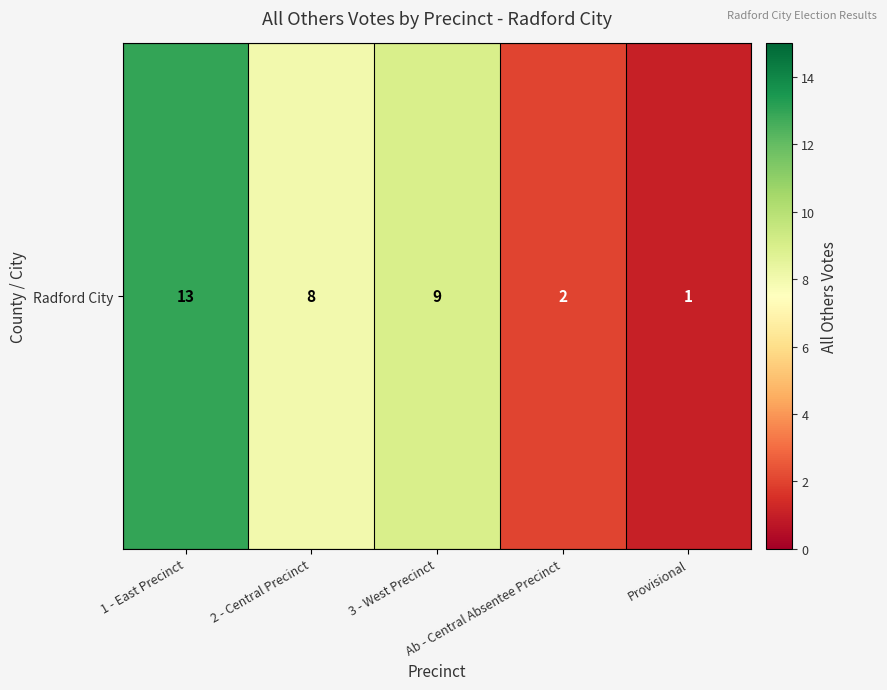

At which label does the data first exceed 8?

1 - East Precinct